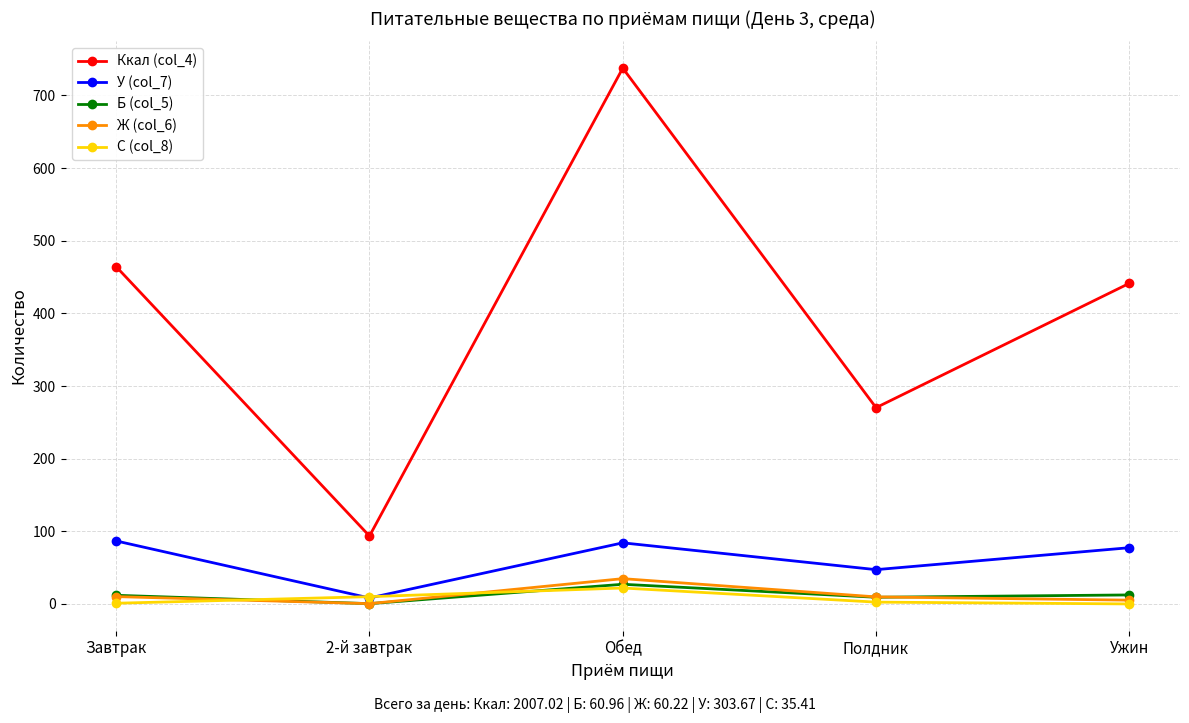

Where is Ккал (col_4) nearest to the value 415?

Ужин